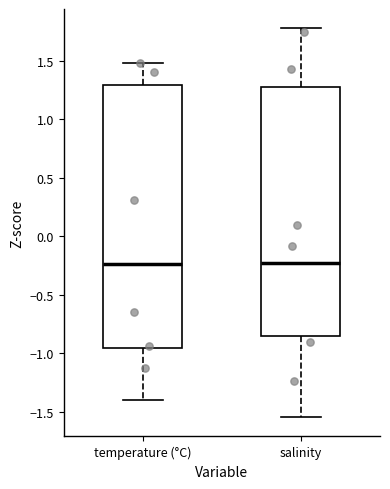

Reading left to right, read every box against the y-axis: the position of its median line, the range the box covers, and the ends of its whiskers. The values are not printed on the chart, so give them approximately, as read against the axis.

temperature (°C): median -0.25, box -0.95 to 1.30, whiskers -1.40 to 1.50
salinity: median -0.25, box -0.85 to 1.30, whiskers -1.55 to 1.80